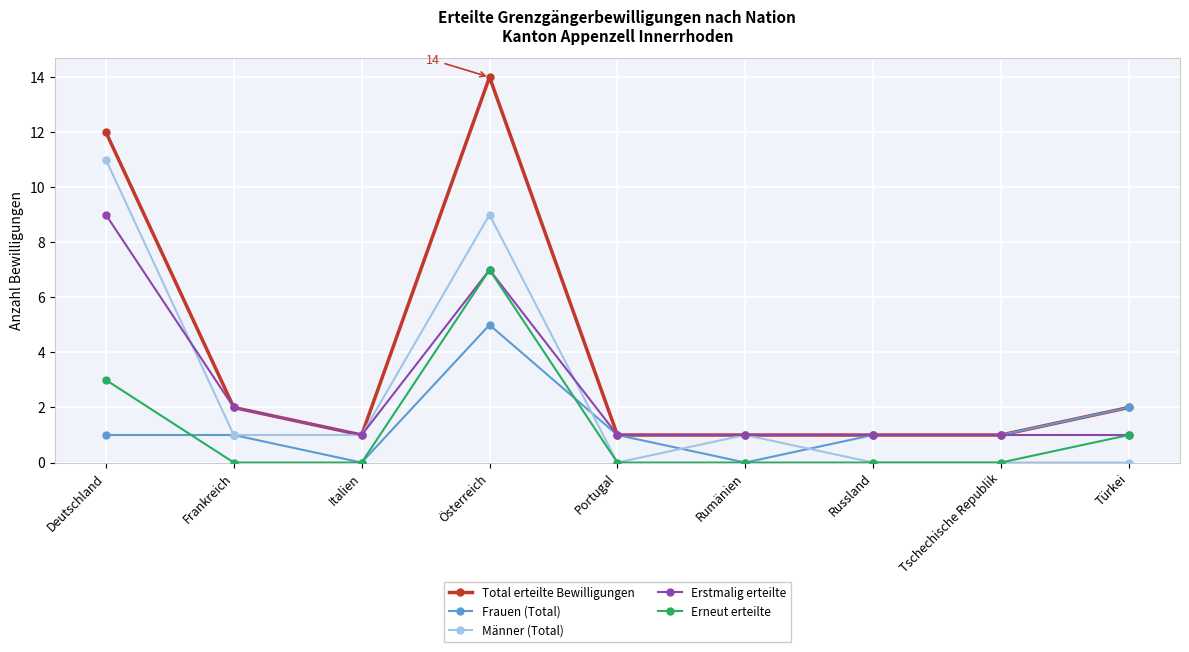

Reading left to right, extract all data points from this chart.

Total erteilte Bewilligungen: 12	2	1	14	1	1	1	1	2
Frauen (Total): 1	1	0	5	1	0	1	1	2
Männer (Total): 11	1	1	9	0	1	0	0	0
Erstmalig erteilte: 9	2	1	7	1	1	1	1	1
Erneut erteilte: 3	0	0	7	0	0	0	0	1